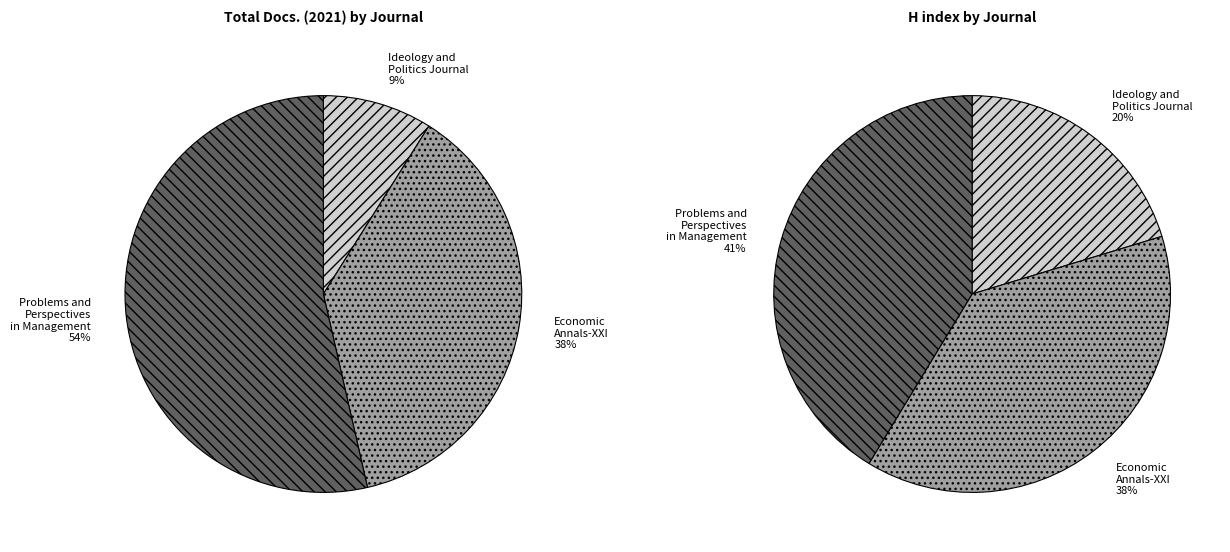

What portion of the pie excludes Ideology and Politics Journal?

91.1%